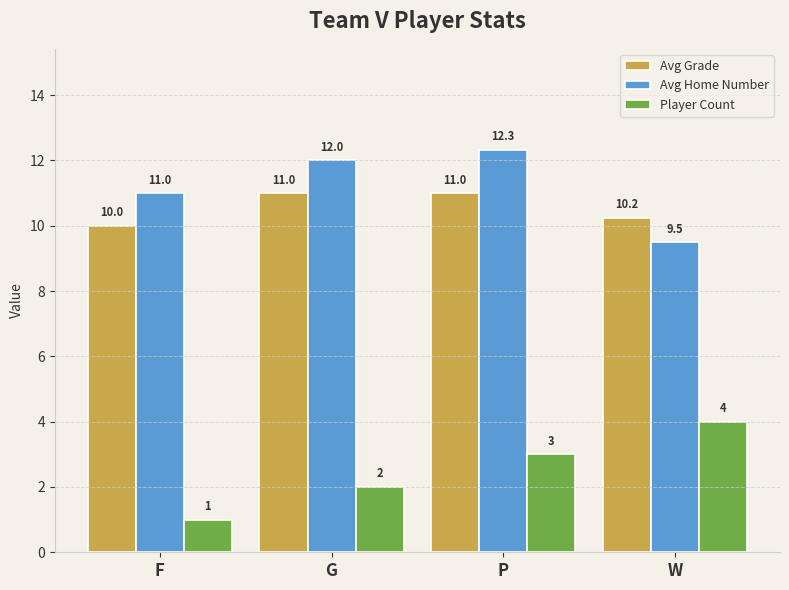

Which series has the largest range (max minus min)?

Player Count